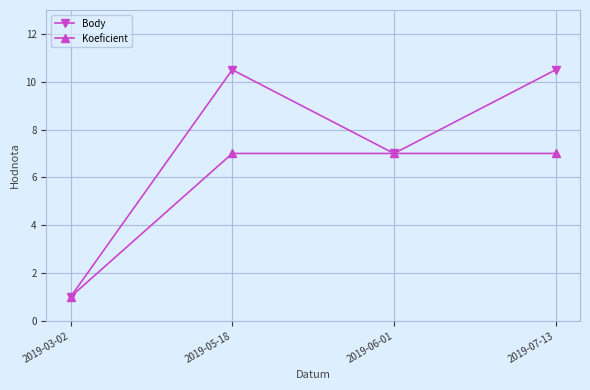

What position from the left is 2019-03-02?

1